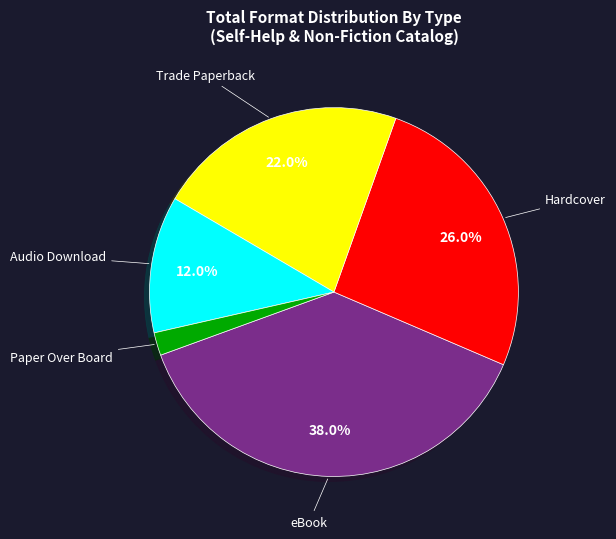

Combined, do Trade Paperback and Paper Over Board account for over 50%?

No